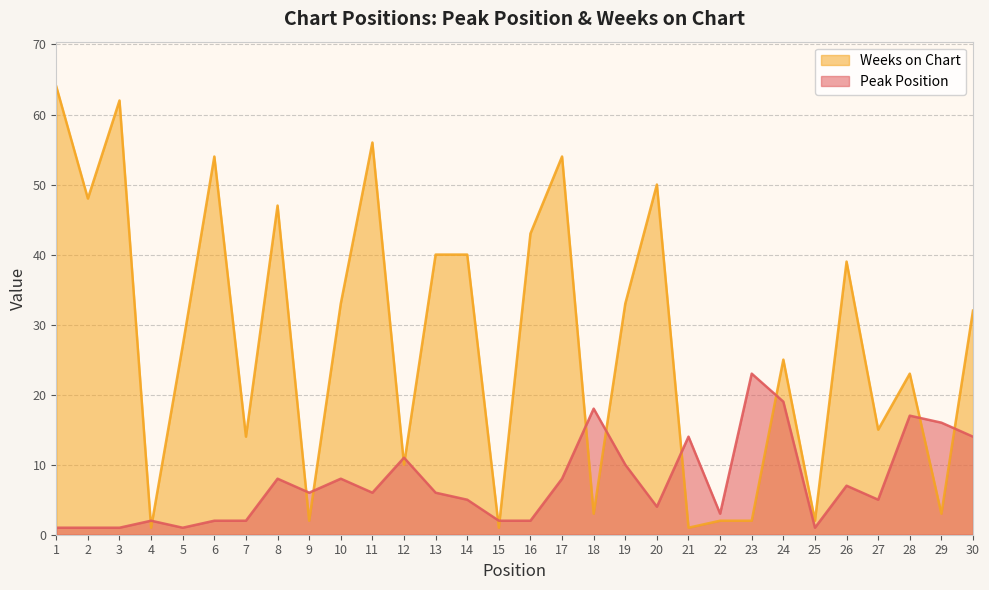

What are all the series names shown in the legend?

Weeks on Chart, Peak Position